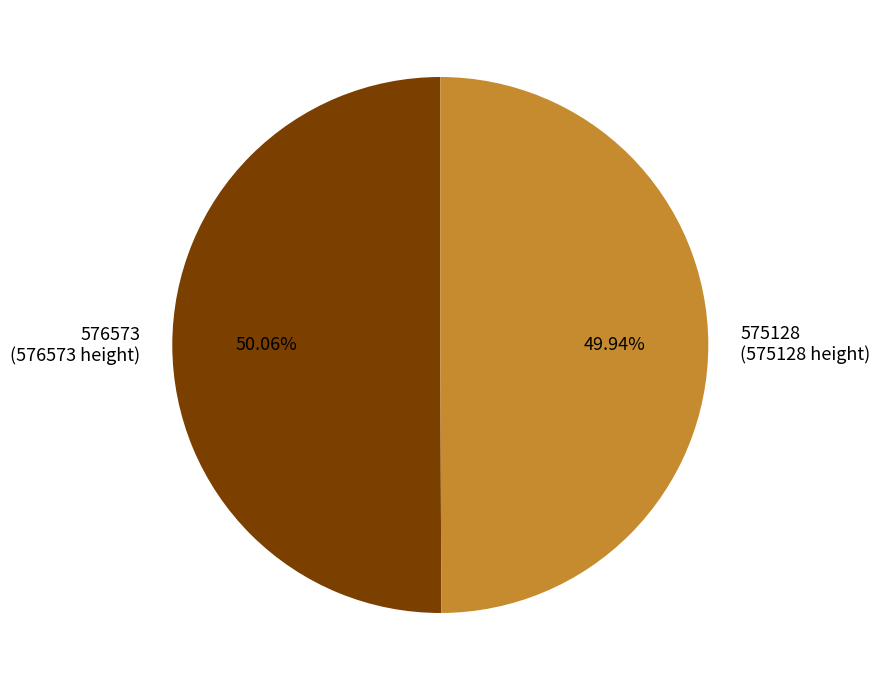

Is there any slice that represents more than half of the pie?

Yes